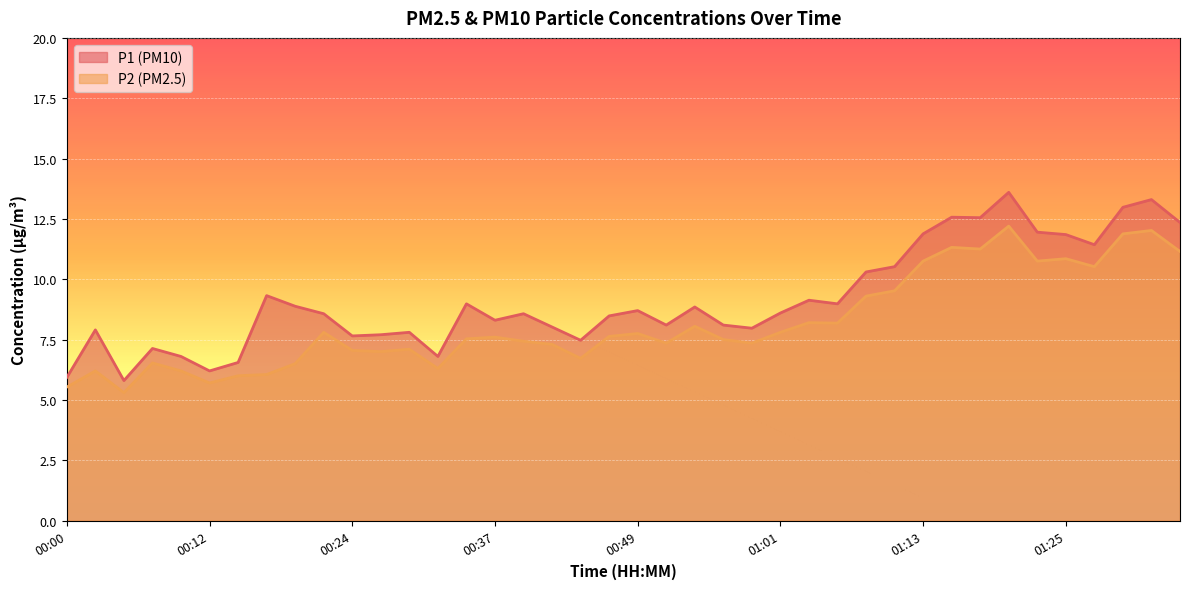

At how many categories does at least one series exceed 6?

38